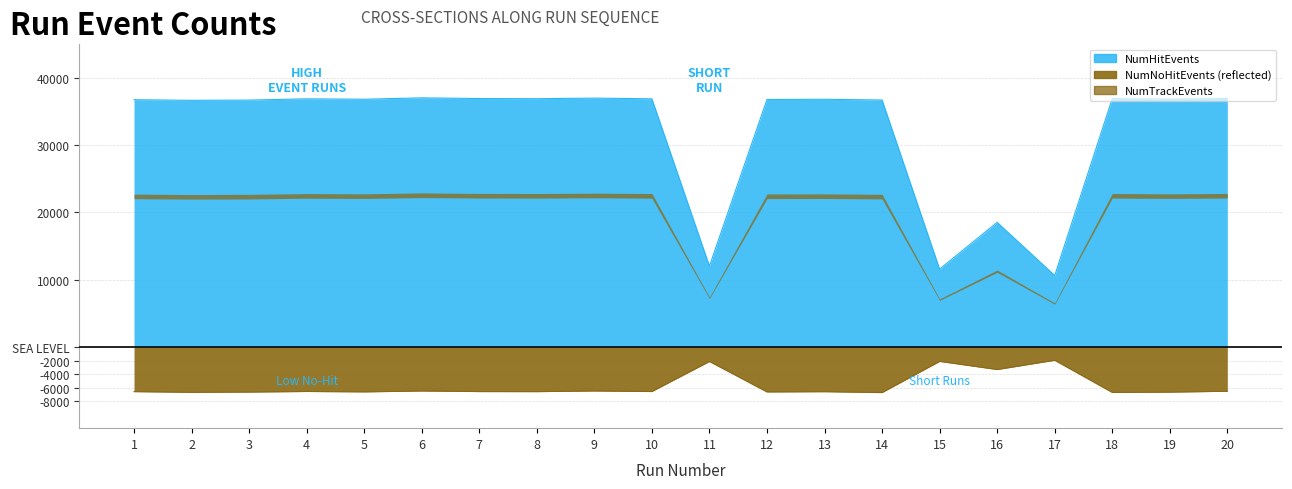

What is the difference between the maximum and minimum values in the NumHitEvents series?

26360